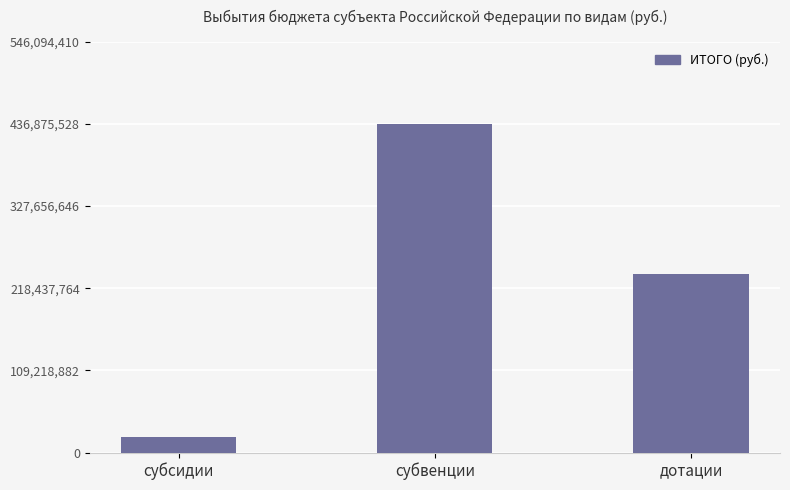

What is the value of the 1st bar from the left?

21323638.4